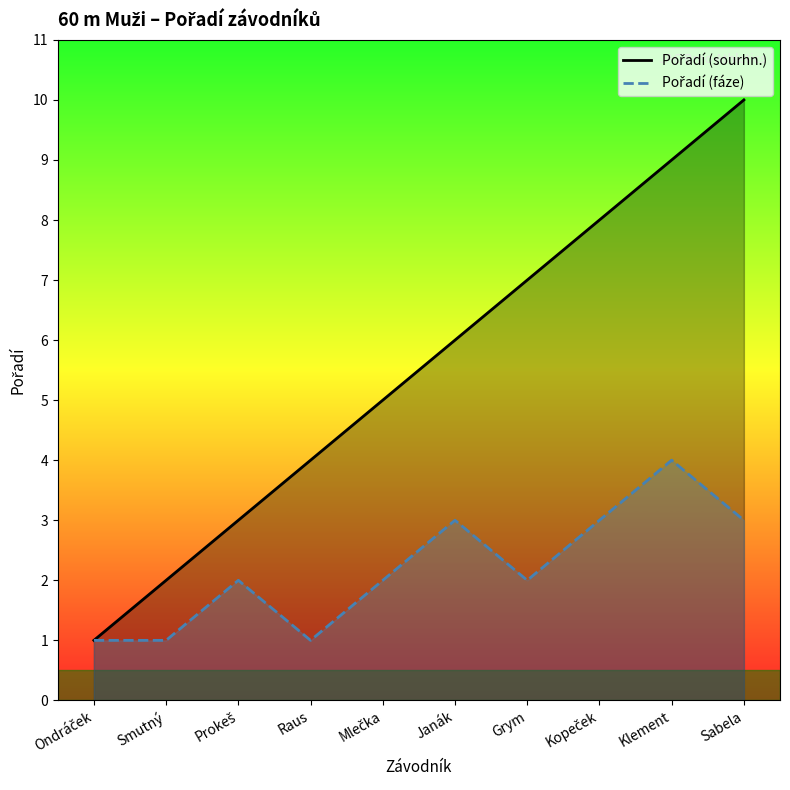

What is the label of the 6th point from the left?

Janák